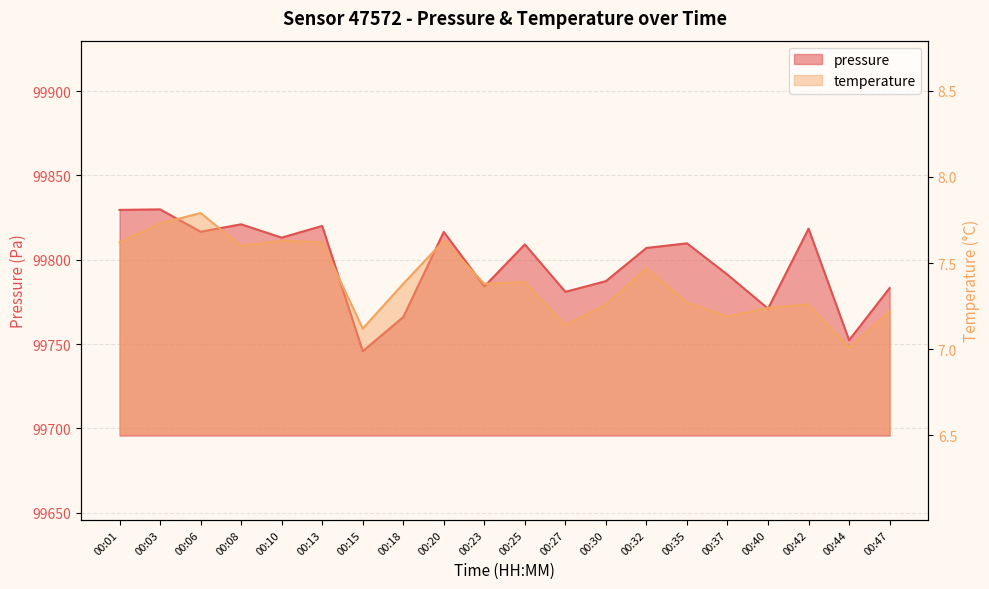

What is the average value of the pressure series?

99797.6